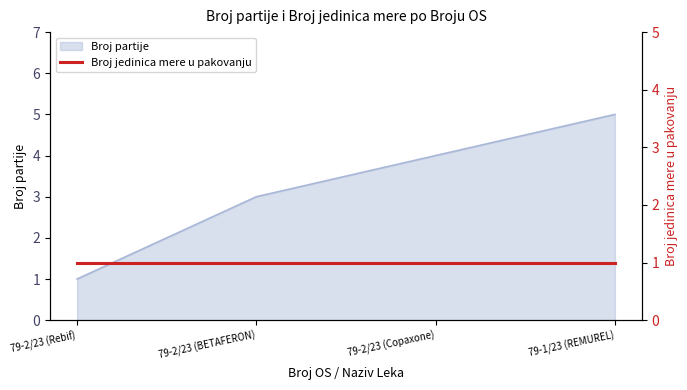

True or false: the data shows 3 at 79-2/23 (BETAFERON).

True